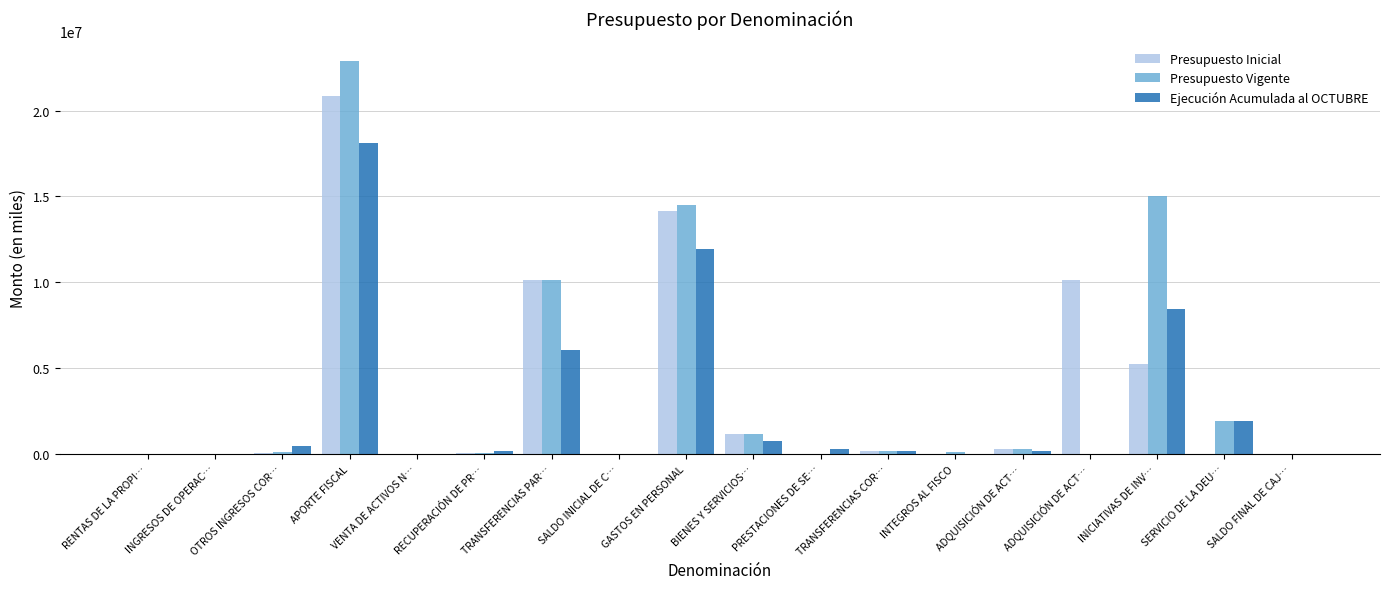

Does the chart contain stacked bars?

No